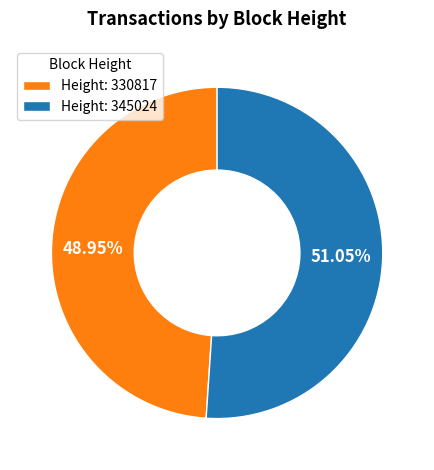

Count the number of slices in the pie.

2